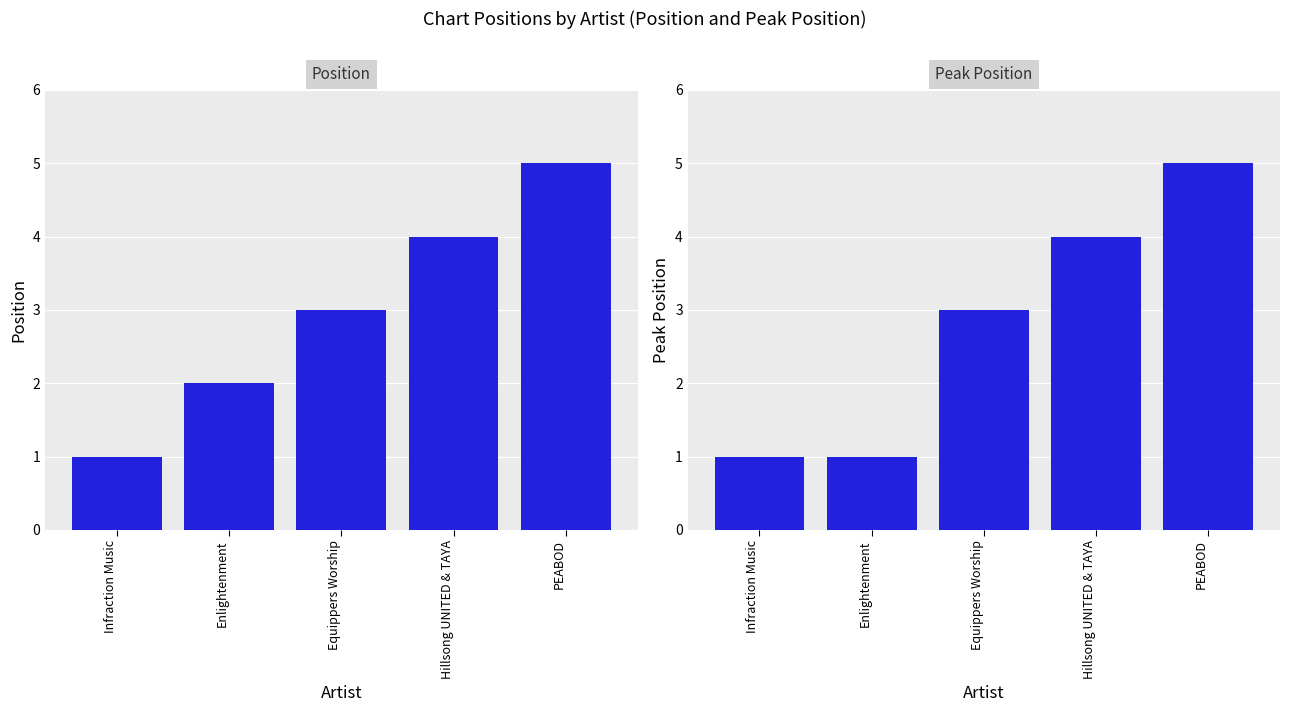

How many Peak Position values are between 1 and 4?

4